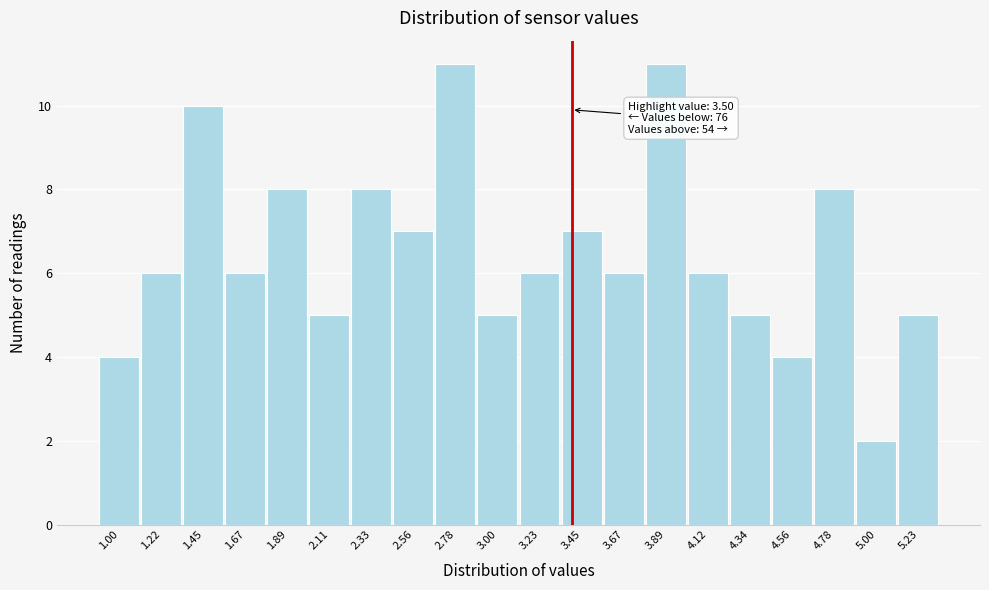

Reading right to left, what are all the values shown in this chart?

5.23=5	5.00=2	4.78=8	4.56=4	4.34=5	4.12=6	3.89=11	3.67=6	3.45=7	3.23=6	3.00=5	2.78=11	2.56=7	2.33=8	2.11=5	1.89=8	1.67=6	1.45=10	1.22=6	1.00=4